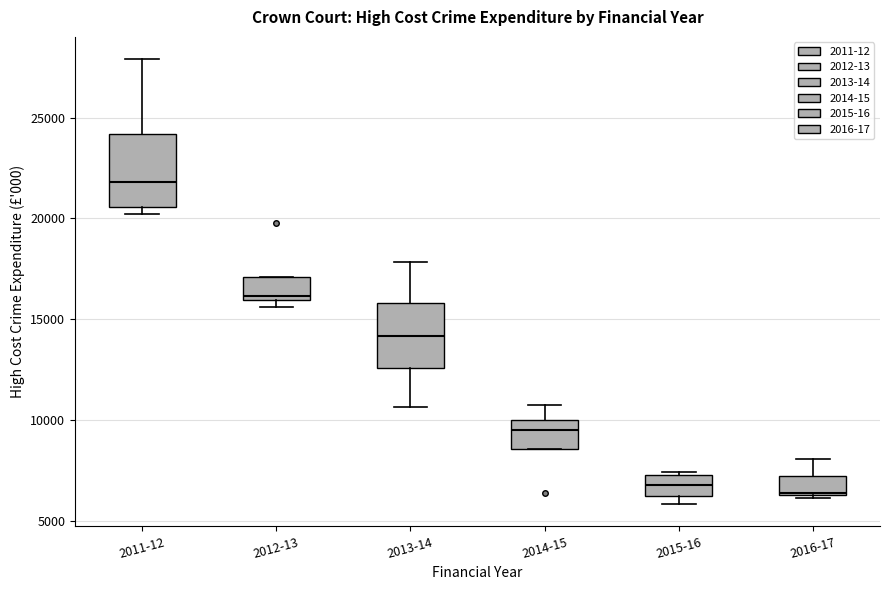

Which box has the highest median line?

2011-12